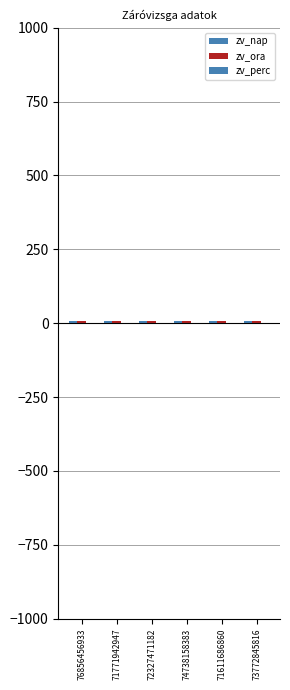

Which series changed the most between 71771942947 and 73772845816?

zv_nap